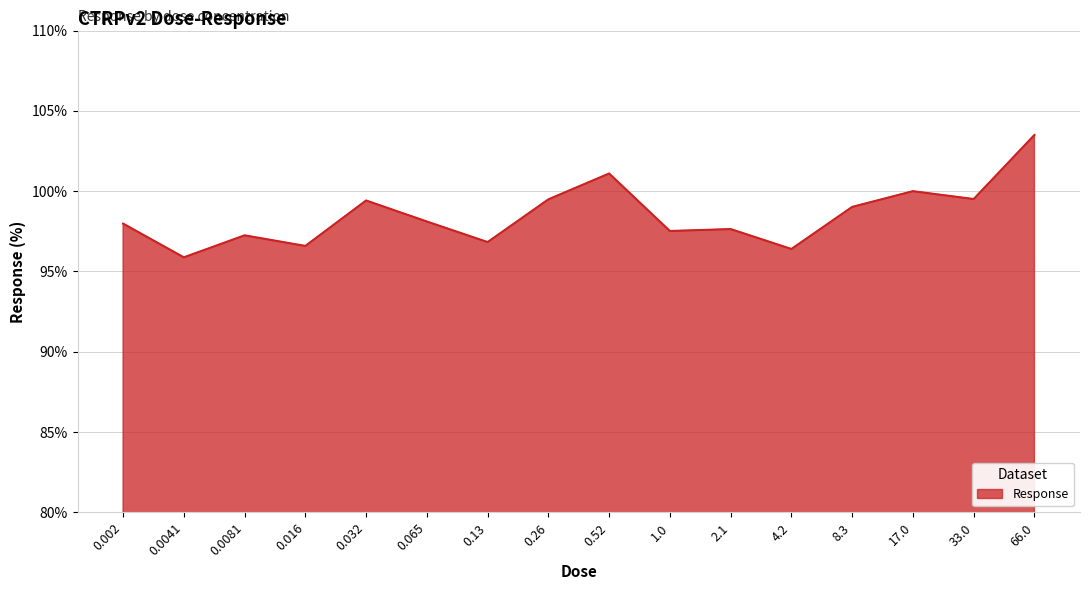

What is the change in value from 0.065 to 33.0?

+1.4